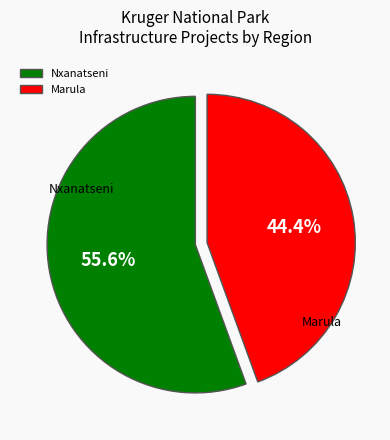

How much of the chart is everything except Nxanatseni?

44.4%